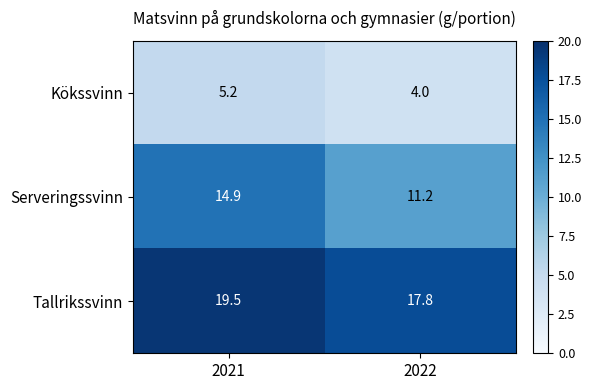

At 2021, list the series in order from smallest to largest.

Kökssvinn, Serveringssvinn, Tallrikssvinn